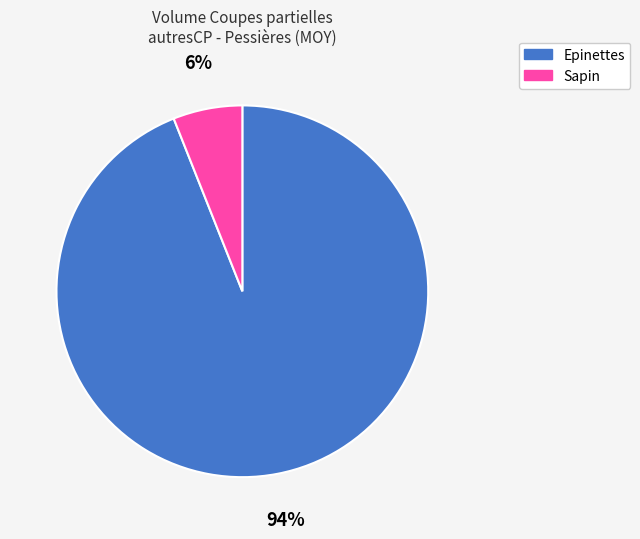

How many segments does this pie chart have?

2